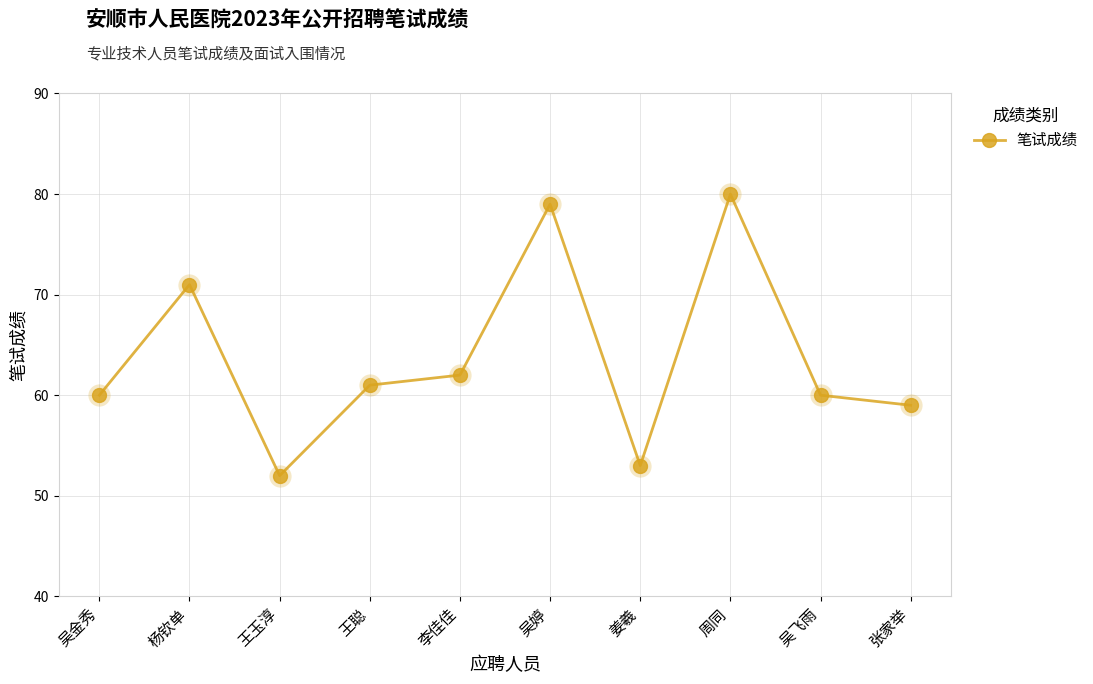

How many interior local valleys (lower than both neighbors) does the data have?

2